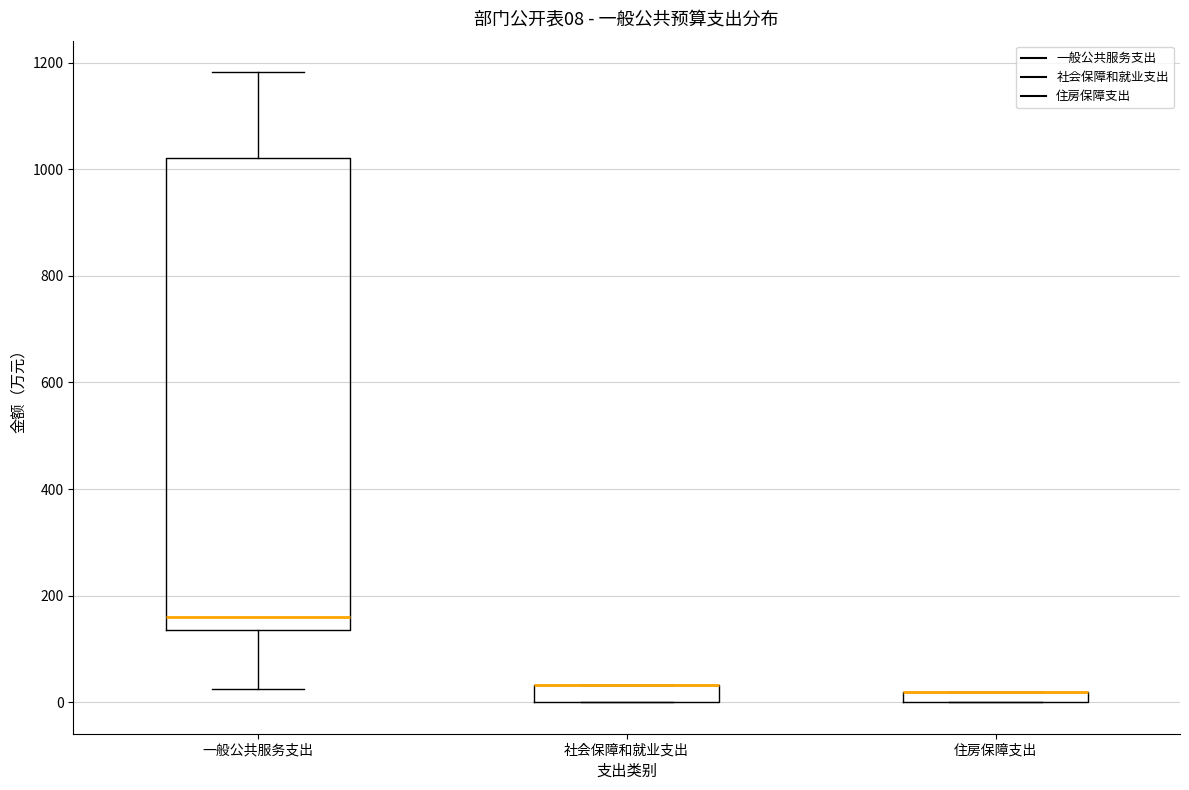

Which box is the tallest, from its lower edge to its upper edge?

一般公共服务支出